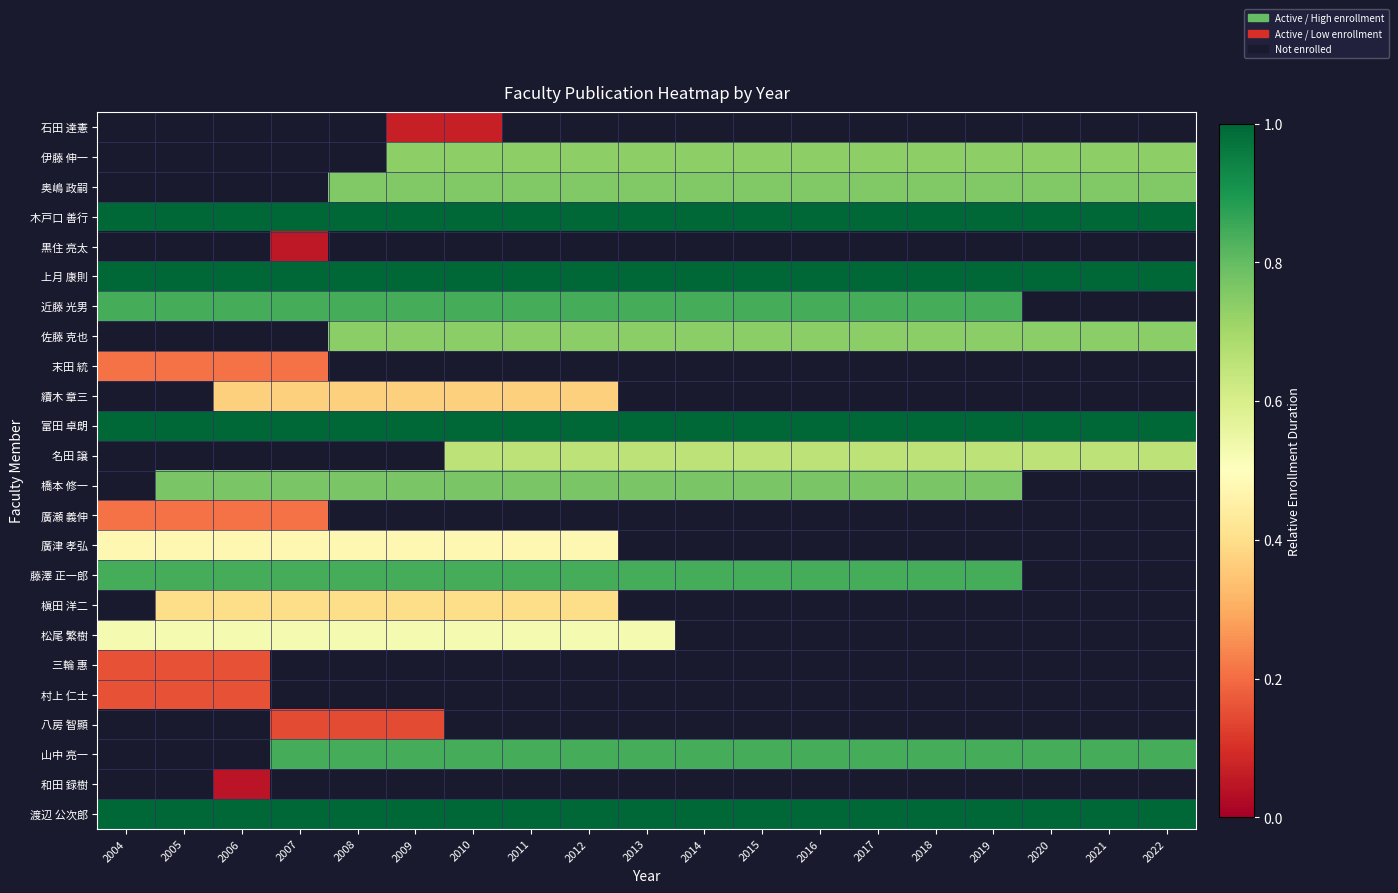

Which series has the largest total across all categories?

木戸口 善行